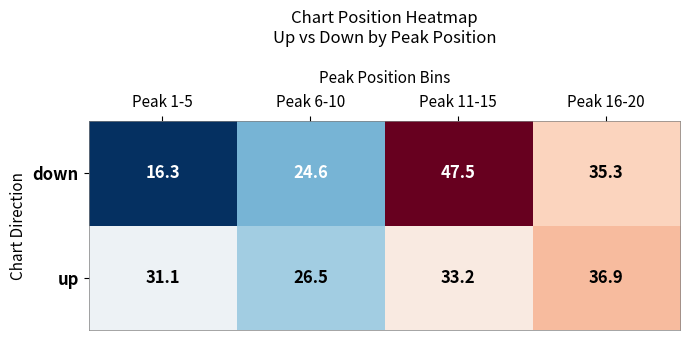

What is the difference between the maximum and minimum values in the down series?

31.2